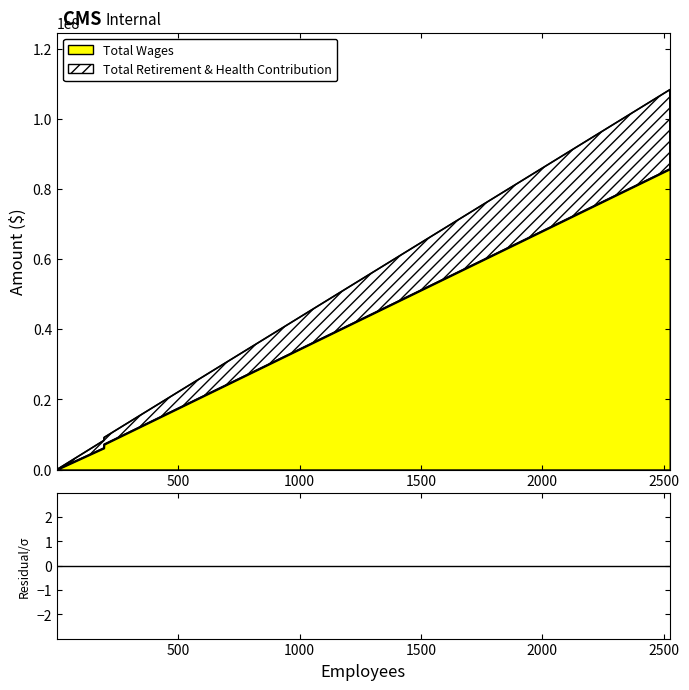

Rank the series by their maximum value, from highest to lowest.

Total Wages, Total Retirement & Health Contribution